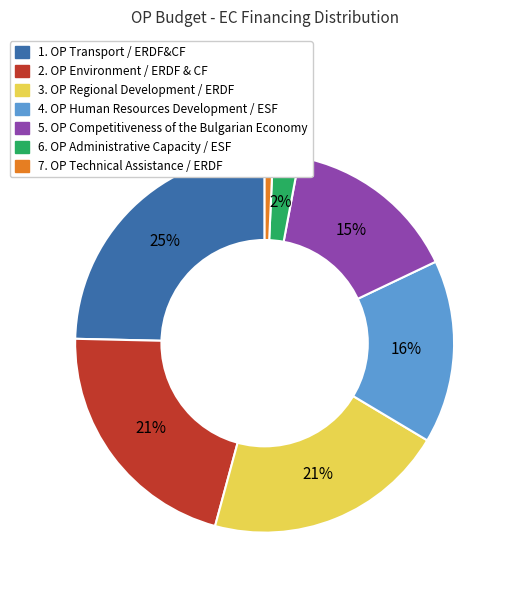

How many segments does this pie chart have?

7